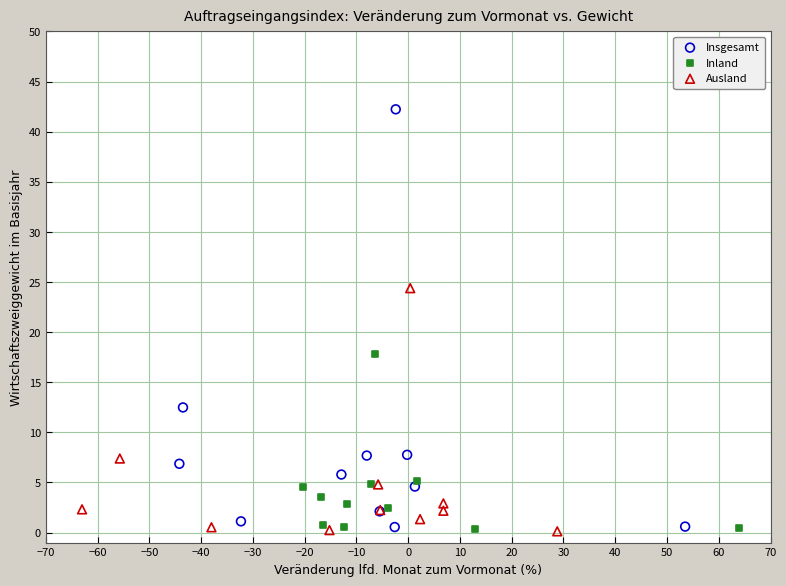

Which series has the widest spread of Y values?

Insgesamt